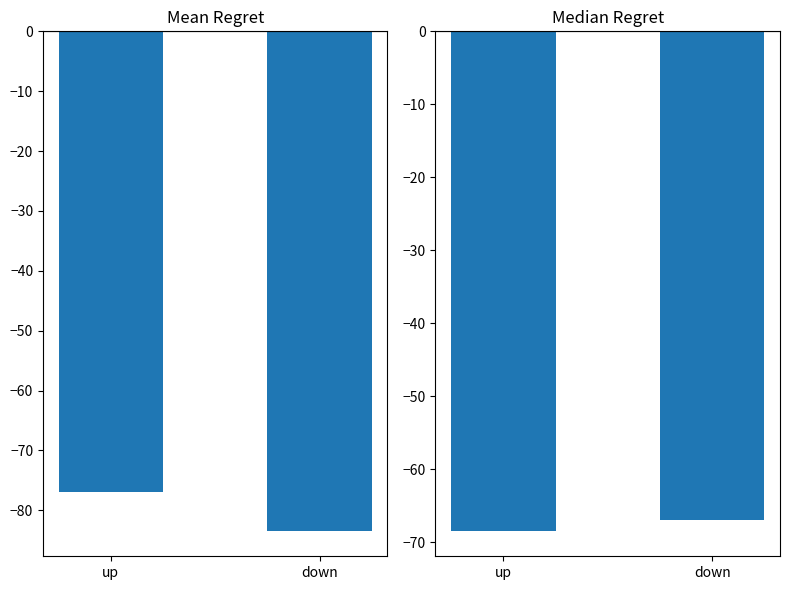

The Median Weeks on Chart (neg) series shows -68.5 at up. True or false?

True